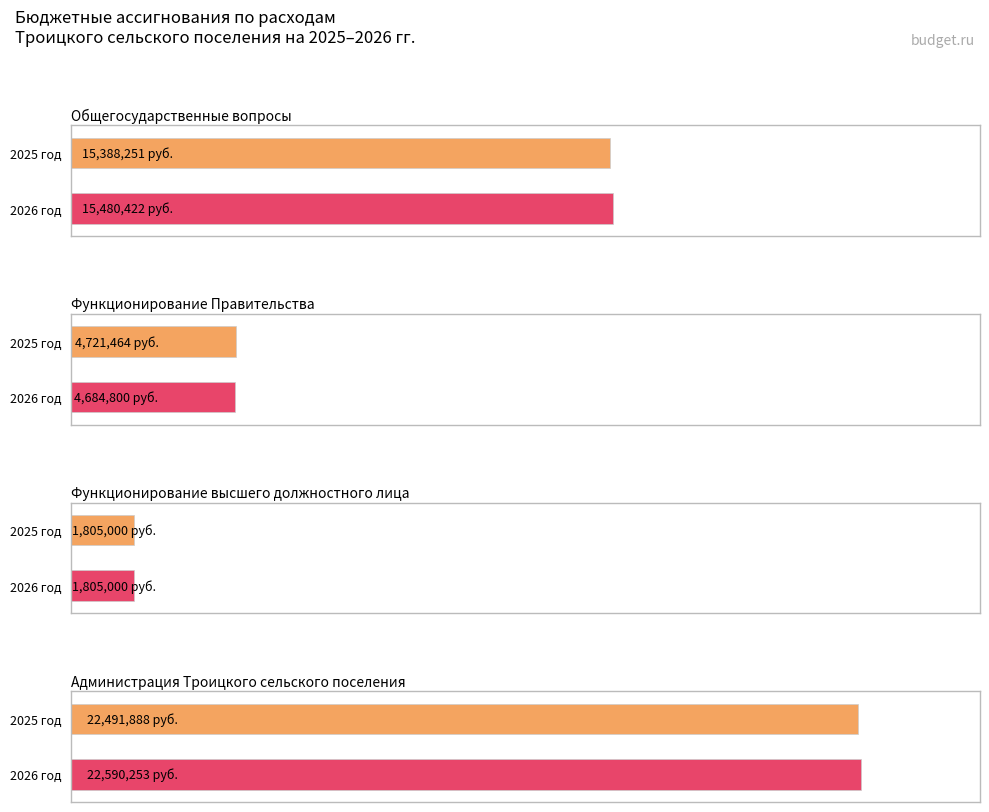

What is the sum of the 2025 год values at Администрация Троицкого сельского поселения and Общегосударственные вопросы?

37880138.8